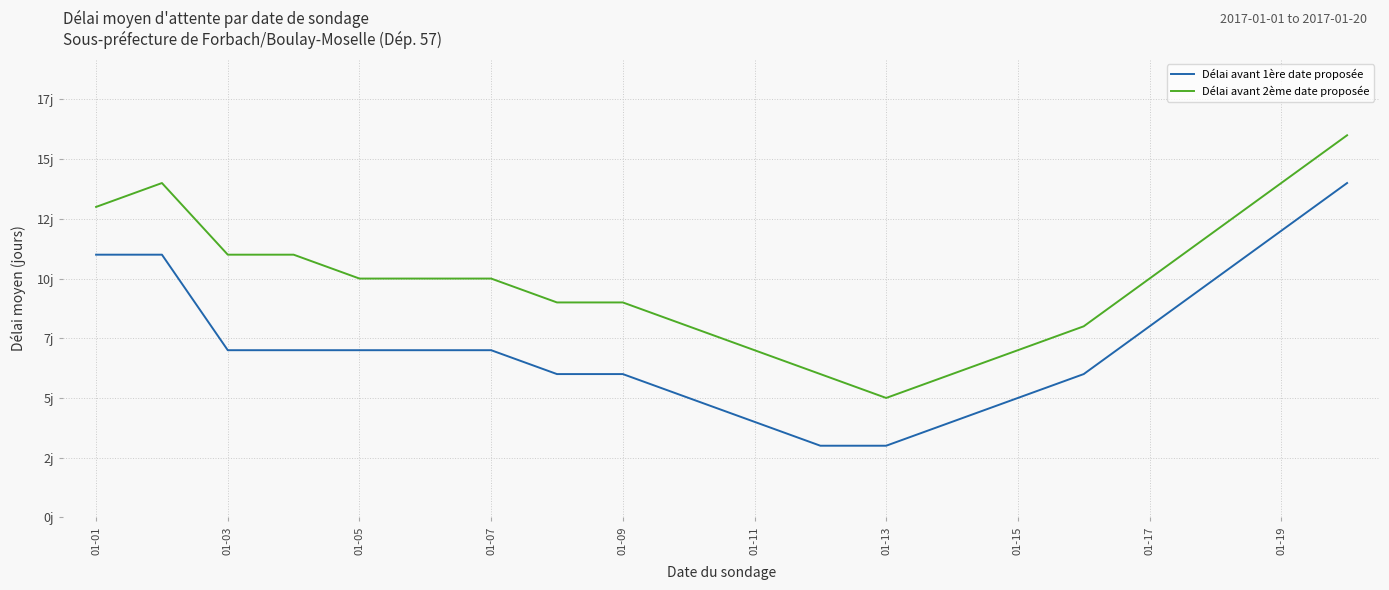

In Délai avant 2ème date proposée, how many points are lower than both neighbors (excluding endpoints)?

1